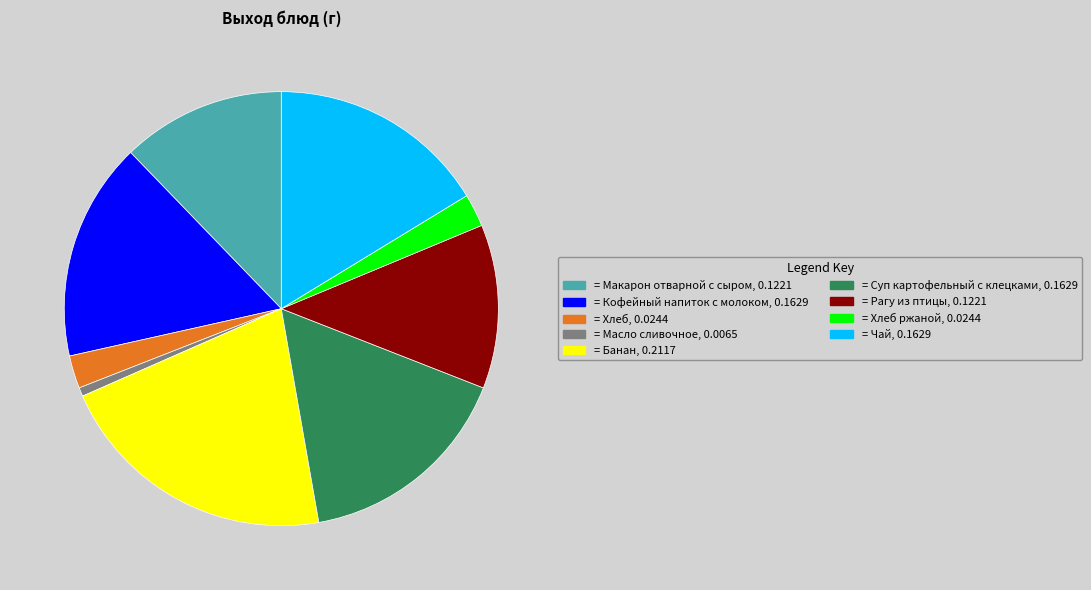

Is there any slice that represents more than half of the pie?

No